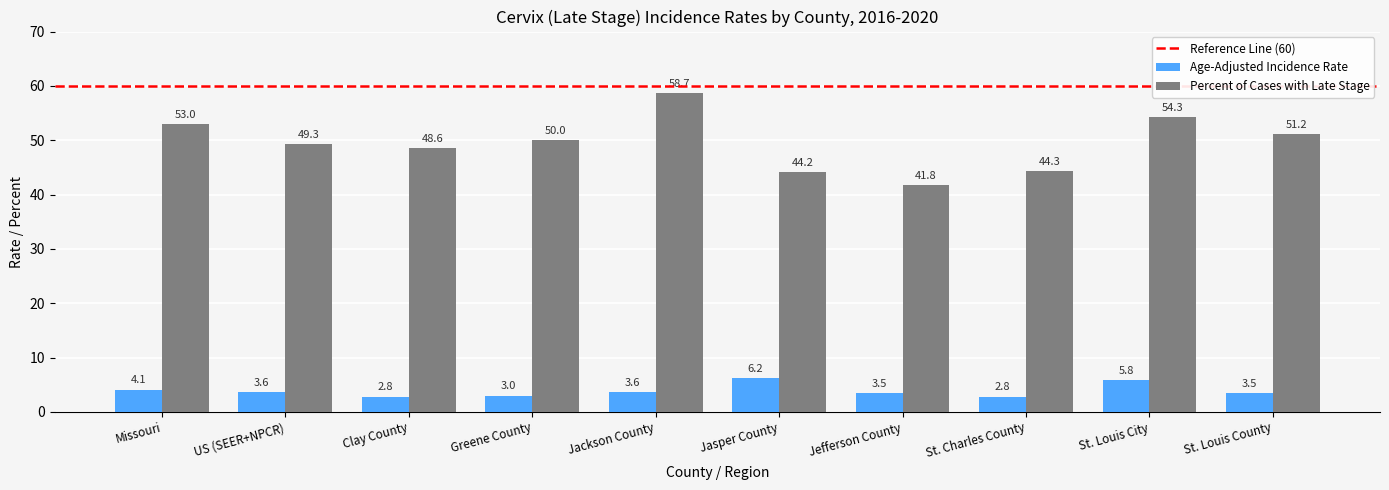

What is the difference between the Age-Adjusted Incidence Rate values at St. Charles County and St. Louis County?

0.7